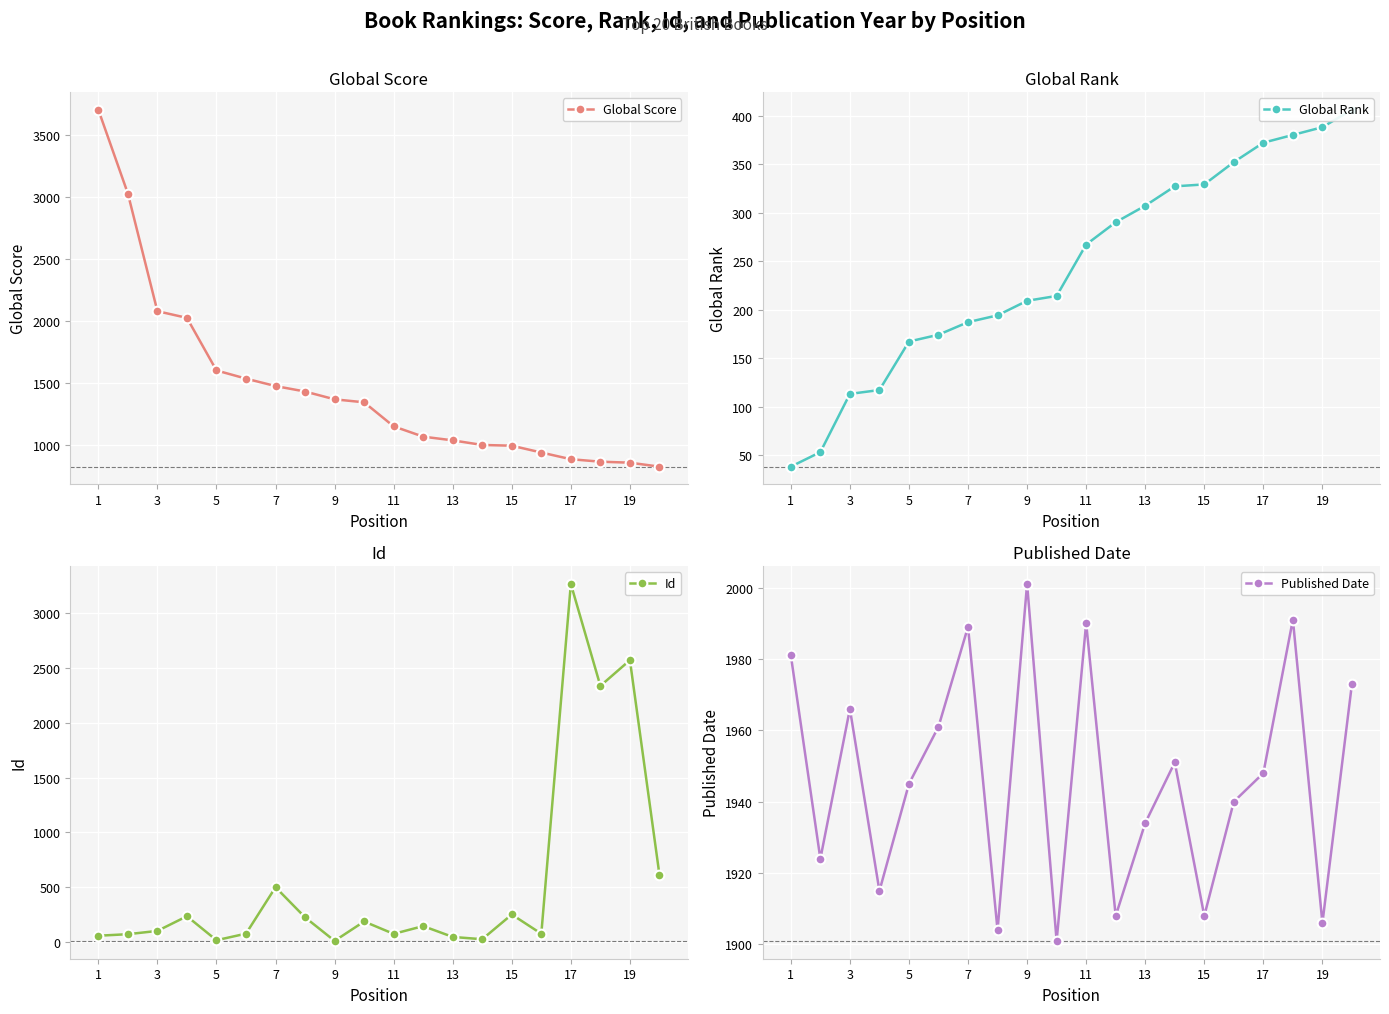

Which label corresponds to the largest value in the chart?

1